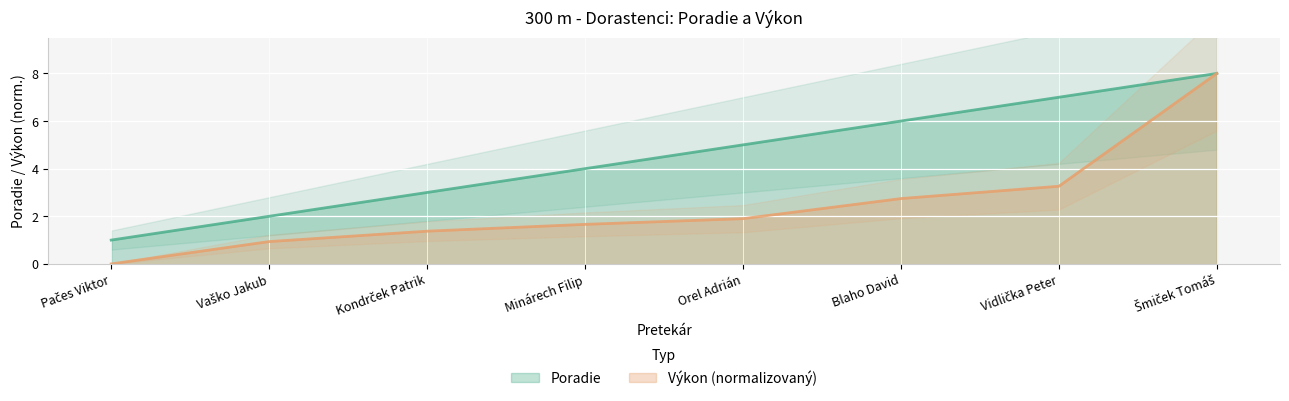

Is the value of Výkon at Pačes Viktor greater than the value of Poradie at Blaho David?

No